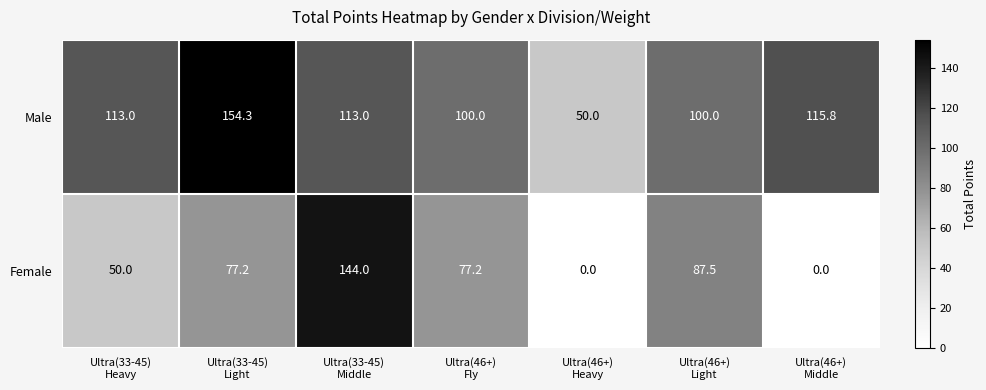

What is the difference between the maximum and minimum values in the Male series?

104.3